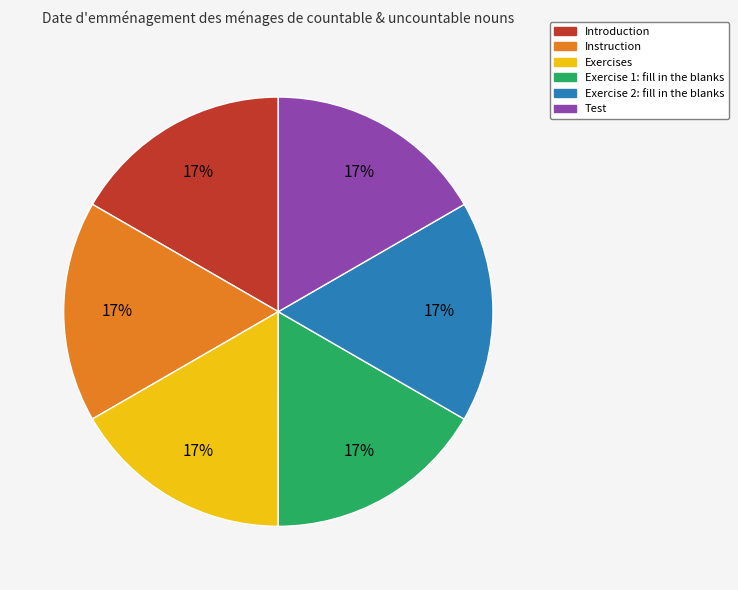

True or false: Instruction accounts for 17% of the total.

True